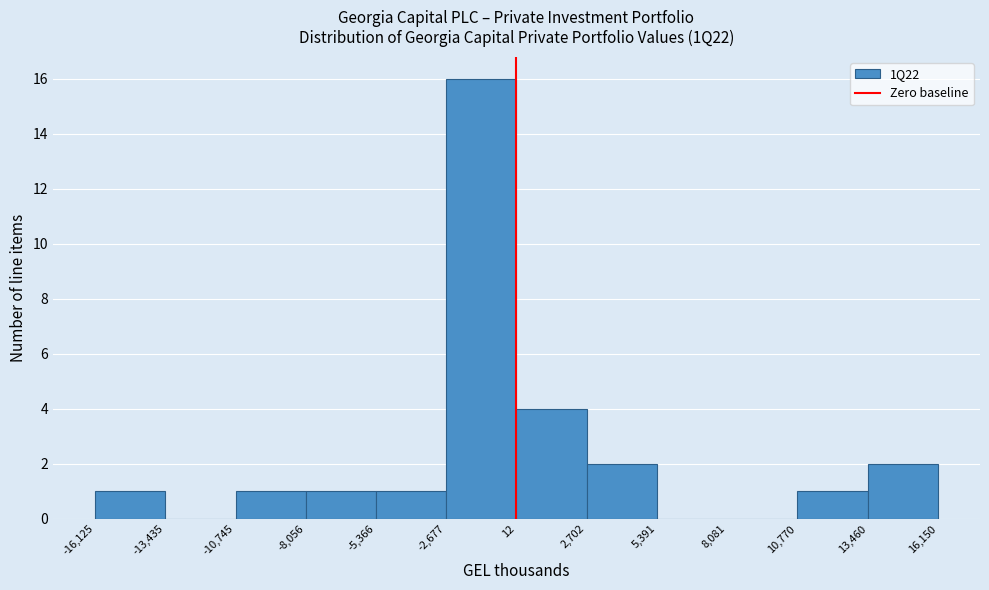

Reading left to right, transcribe this chart: for each bar, give the range it covers on the x-axis and its height. The values are not printed on the chart, so give them approximately, as read against the axis.

-16,125 to -13,435: 1
-13,435 to -10,745: 0
-10,745 to -8,056: 1
-8,056 to -5,366: 1
-5,366 to -2,677: 1
-2,677 to 12: 16
12 to 2,702: 4
2,702 to 5,391: 2
5,391 to 8,081: 0
8,081 to 10,770: 0
10,770 to 13,460: 1
13,460 to 16,150: 2